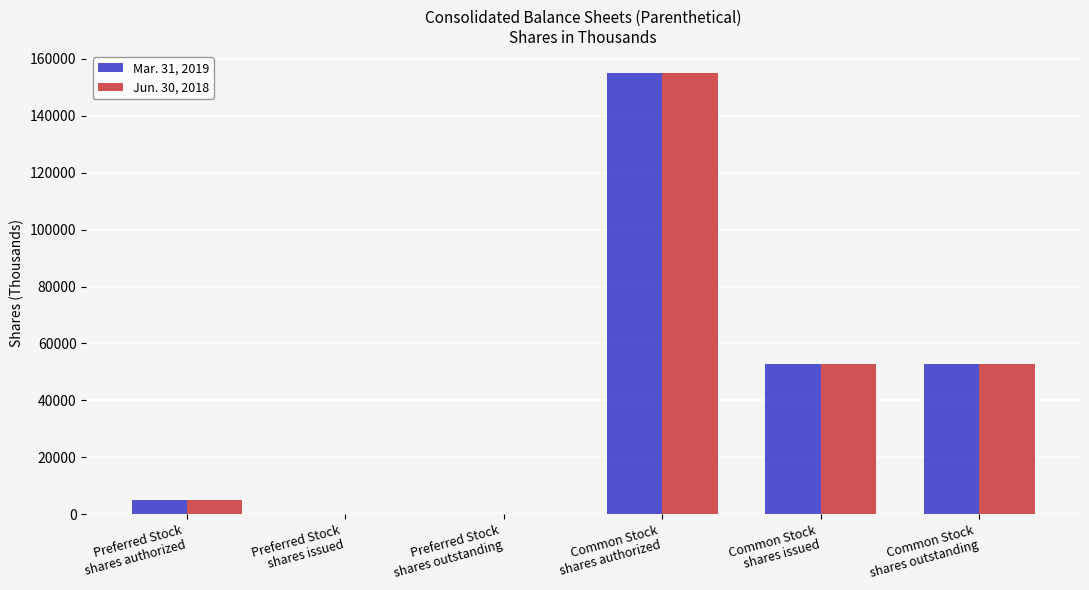

The value of Jun. 30, 2018 at Preferred Stock
shares authorized is 5000. True or false?

True